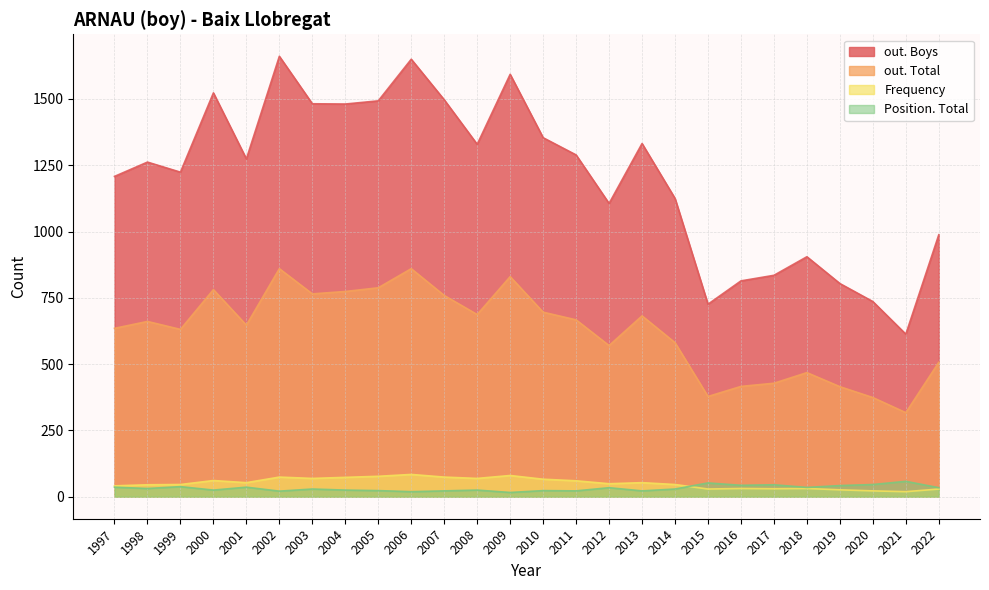

Between 2012 and 2001, which series saw the biggest shift?

out. Boys